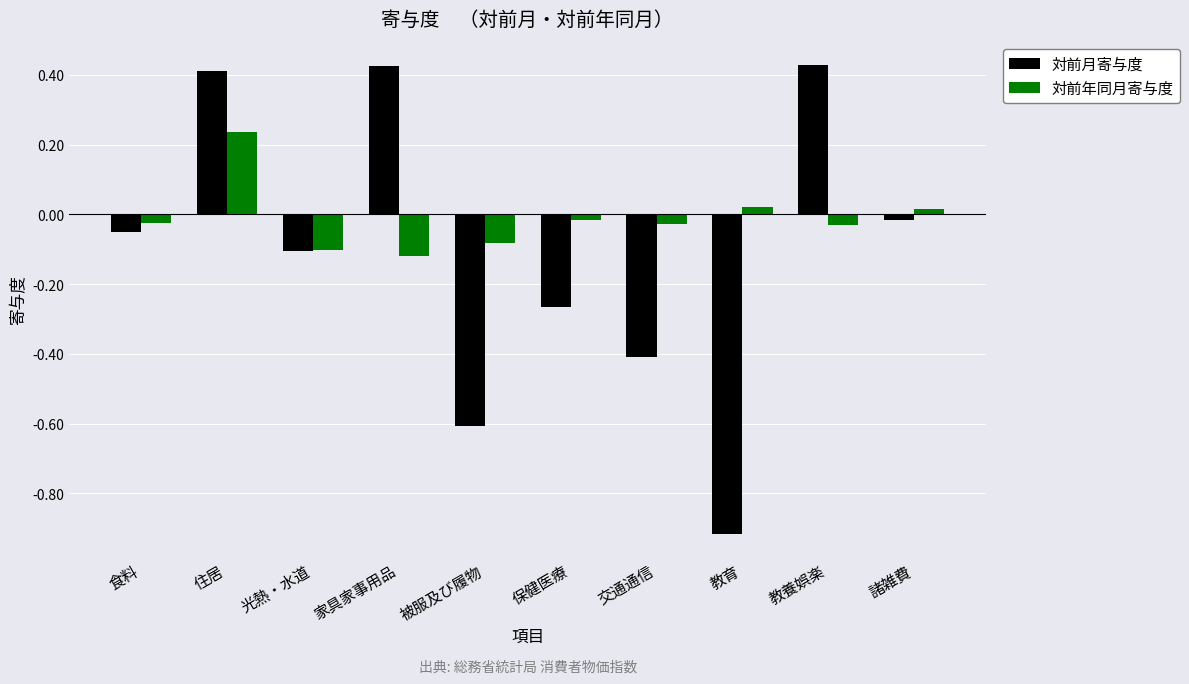

Between 食料 and 諸雑費, which series saw the biggest shift?

対前年同月寄与度